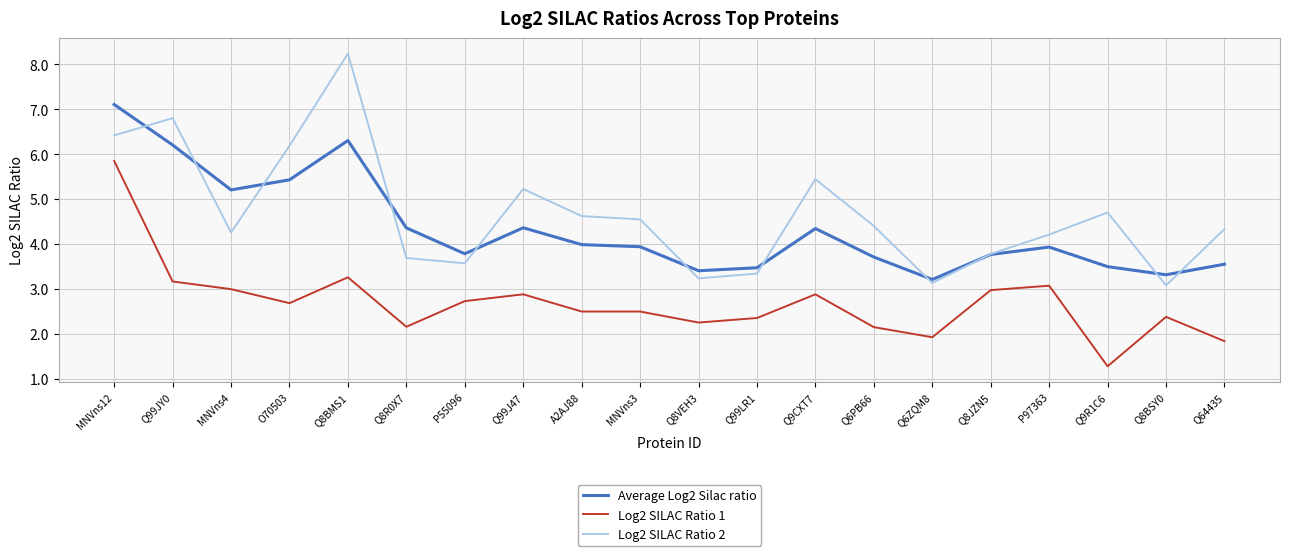

What is the difference between the Average Log2 Silac ratio values at Q64435 and MNVns3?

0.4